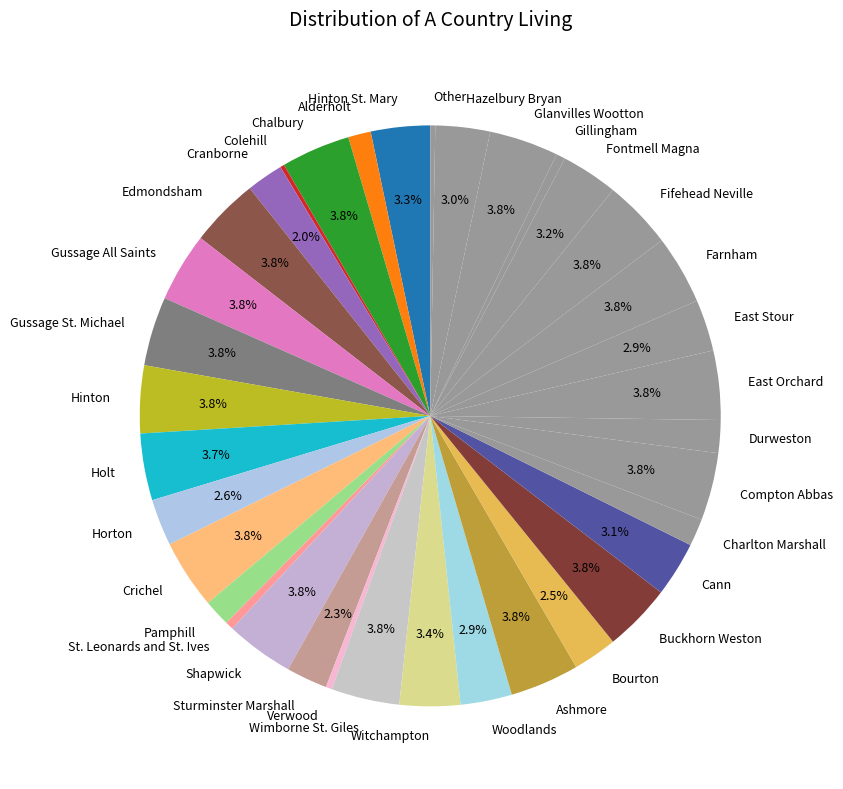

To the nearest percent, what percentage of the pie is Hinton St. Mary?

3%